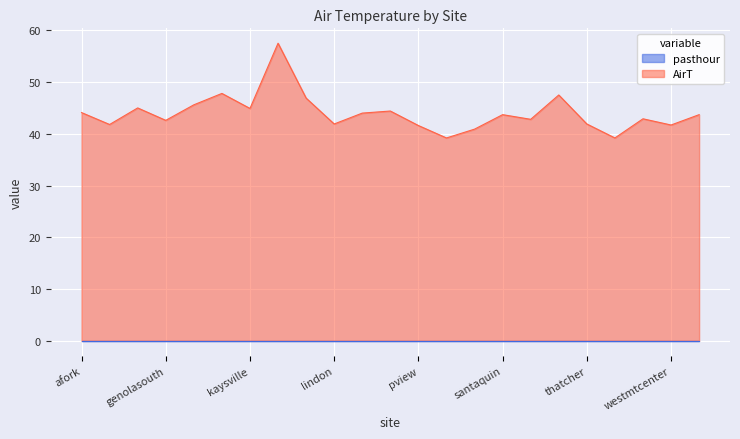

How many data points does each series have?

23